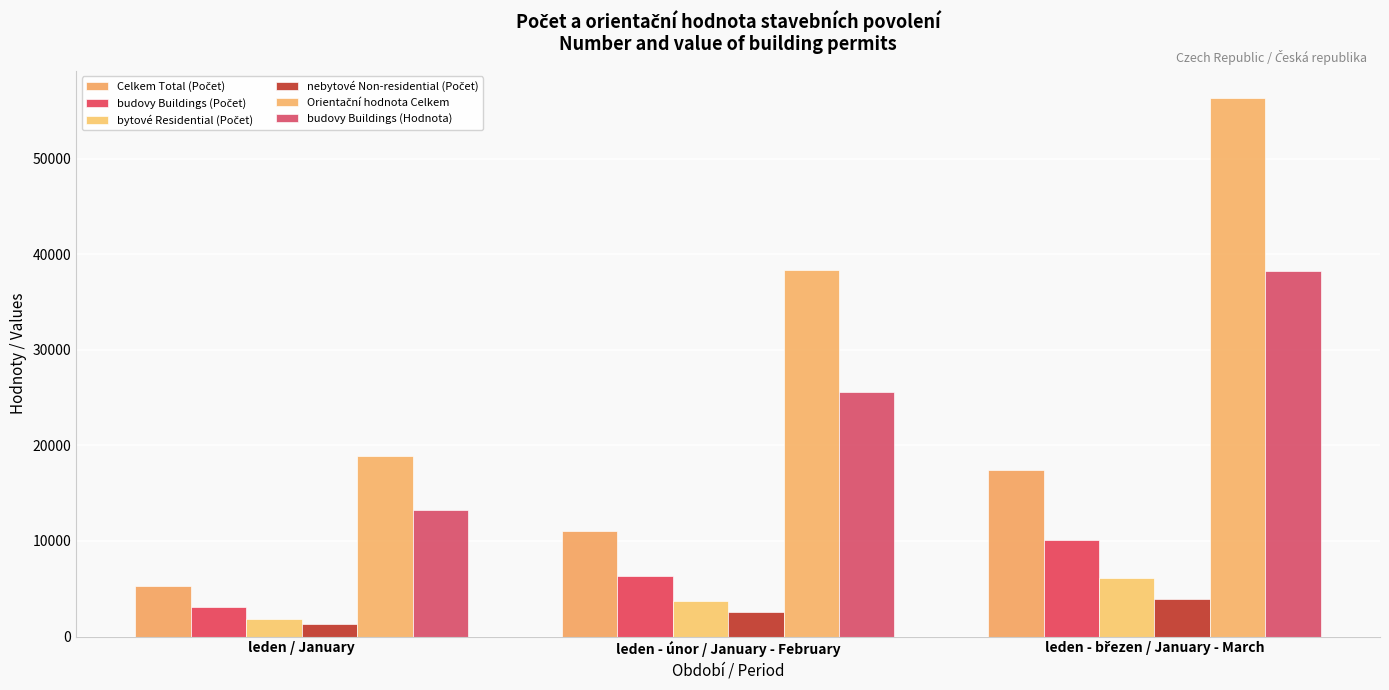

What is the approximate value of bytové Residential (Počet) at leden / January?

1803